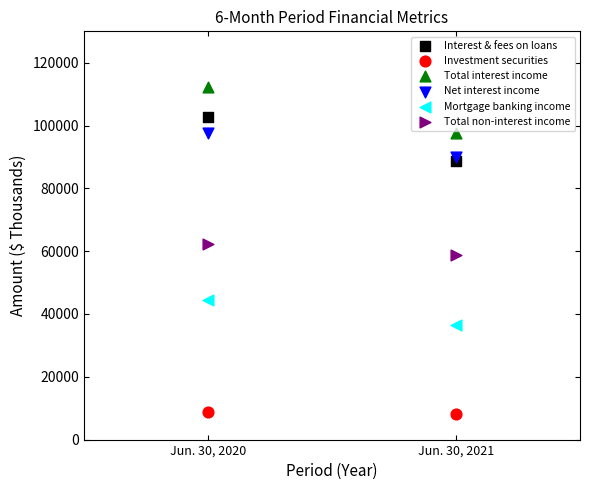

What are all the series names shown in the legend?

Interest & fees on loans, Investment securities, Total interest income, Net interest income, Mortgage banking income, Total non-interest income